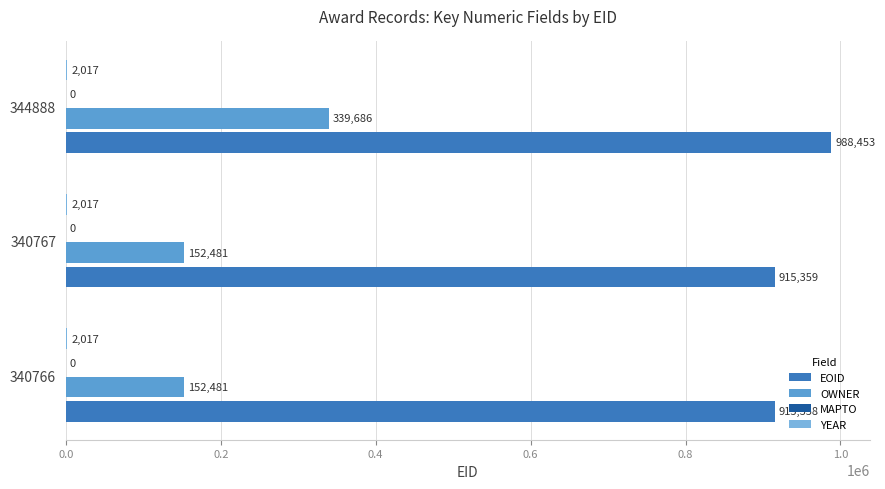

What is the value of the OWNER bar at the 3rd from the left?

339686.0